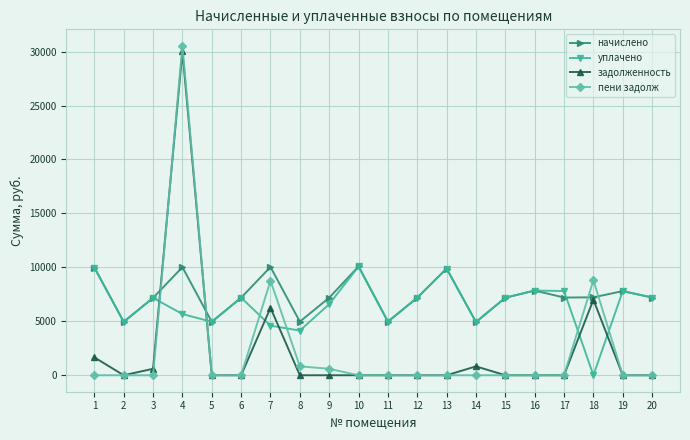

What is the maximum value shown in the chart?

30534.0